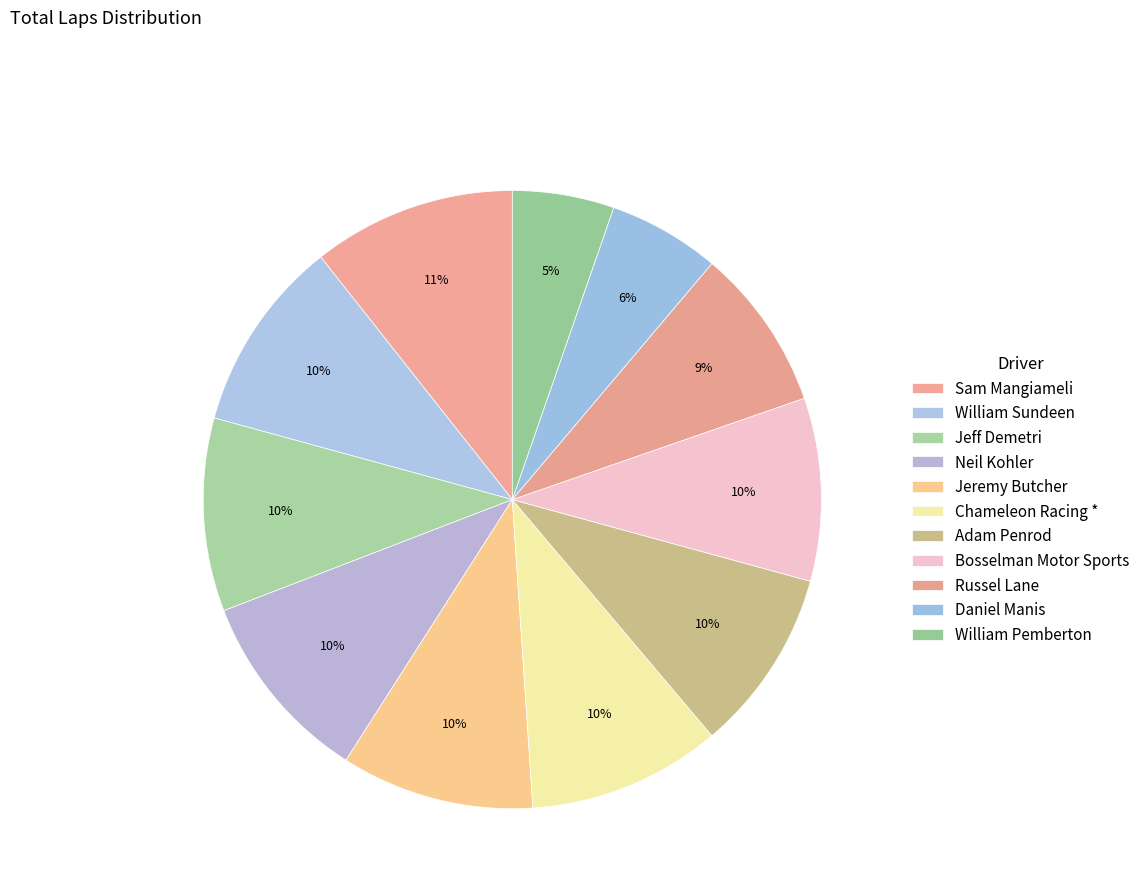

Which has a higher value, Daniel Manis or Russel Lane?

Russel Lane